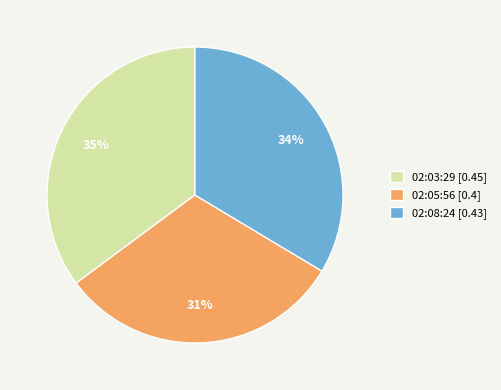

The 02:05:56 [0.4] slice represents 37% of the pie. True or false?

False